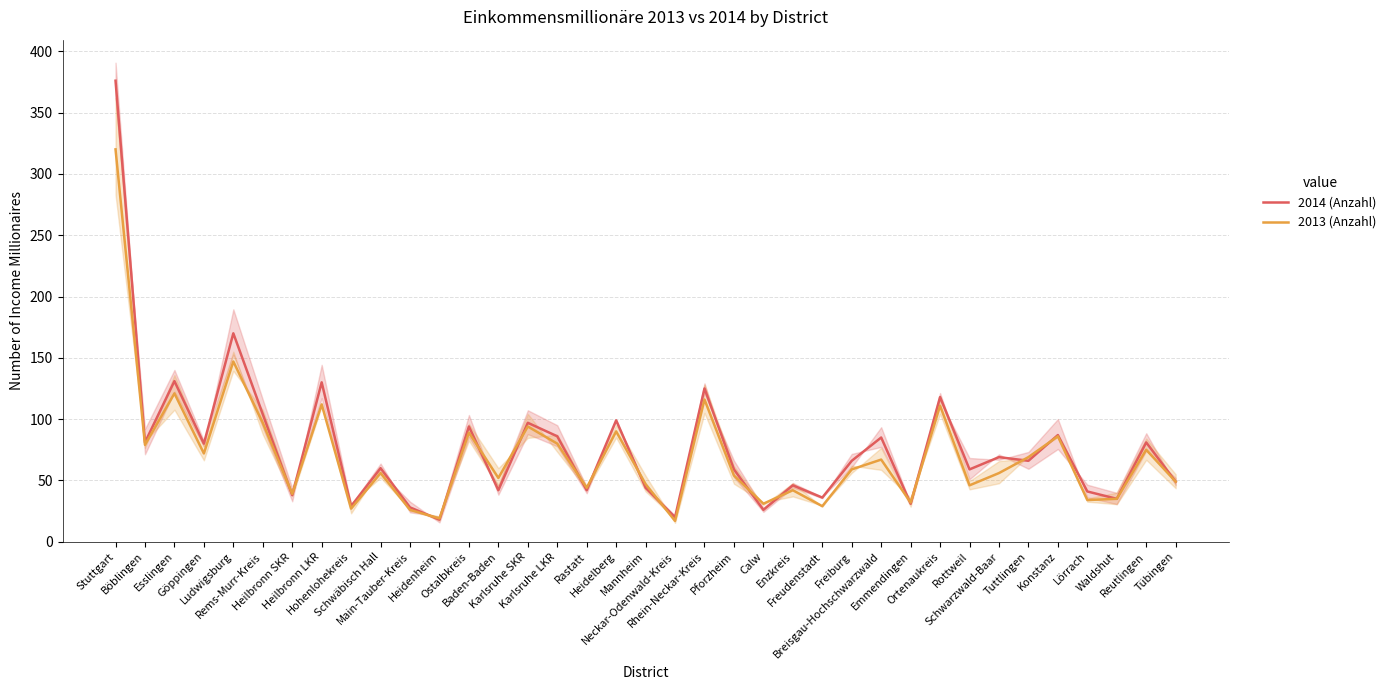

What is the label of the 5th point from the right?

Konstanz